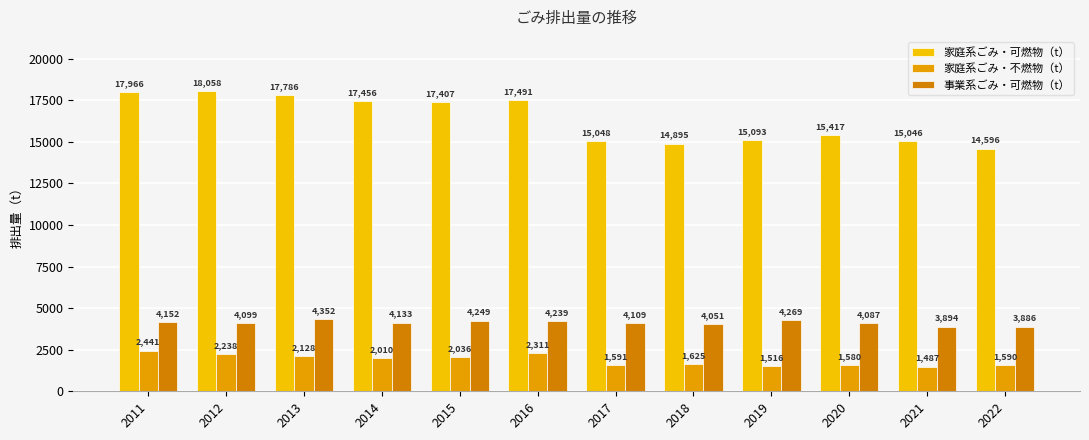

At which label does 家庭系ごみ・不燃物（t） reach its minimum?

2021